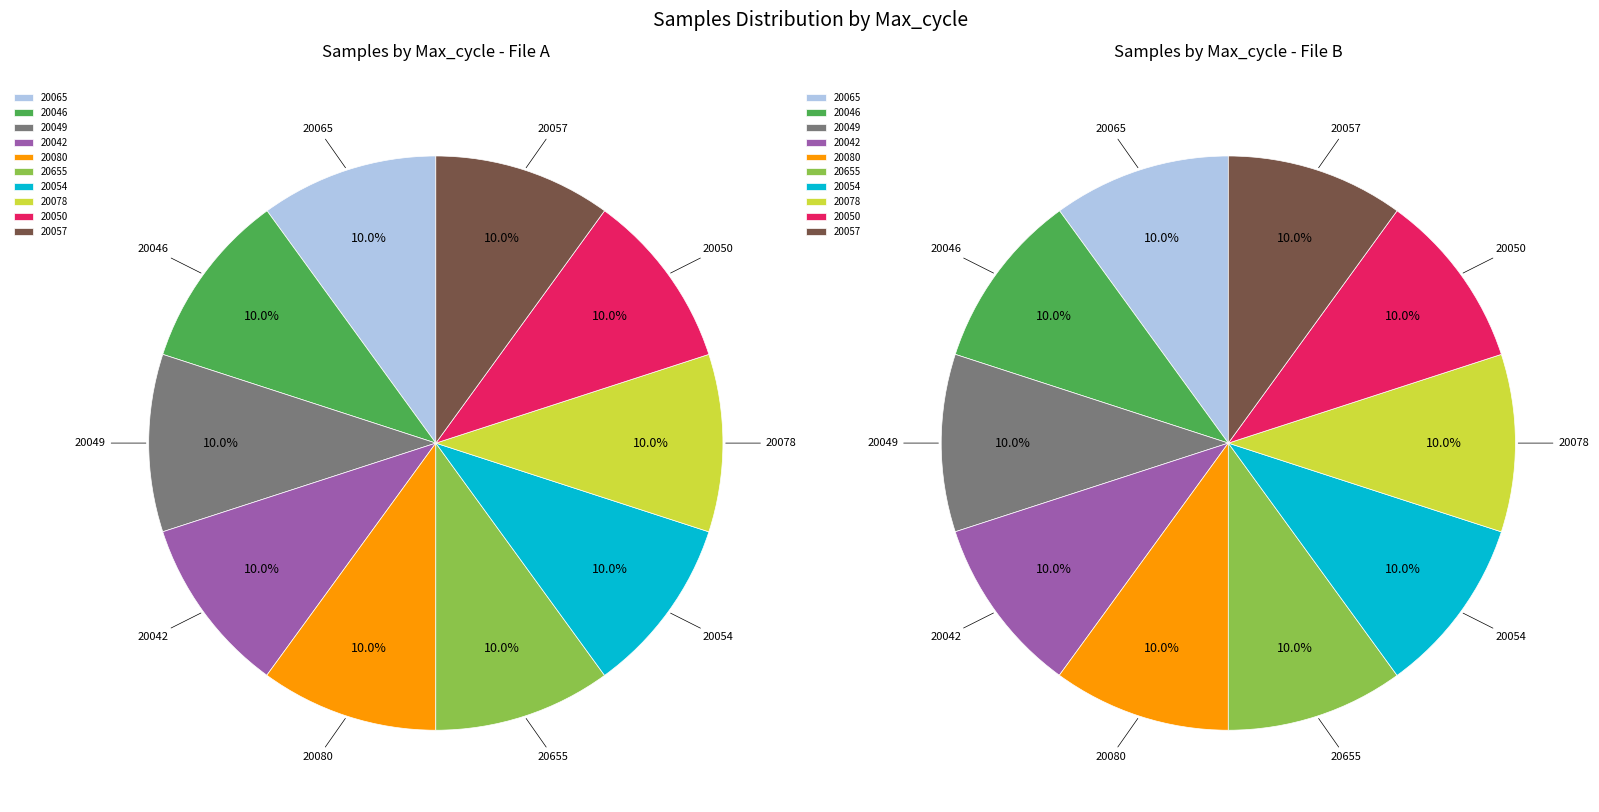

What percentage is the 28_20046 slice, to the nearest percent?

10%